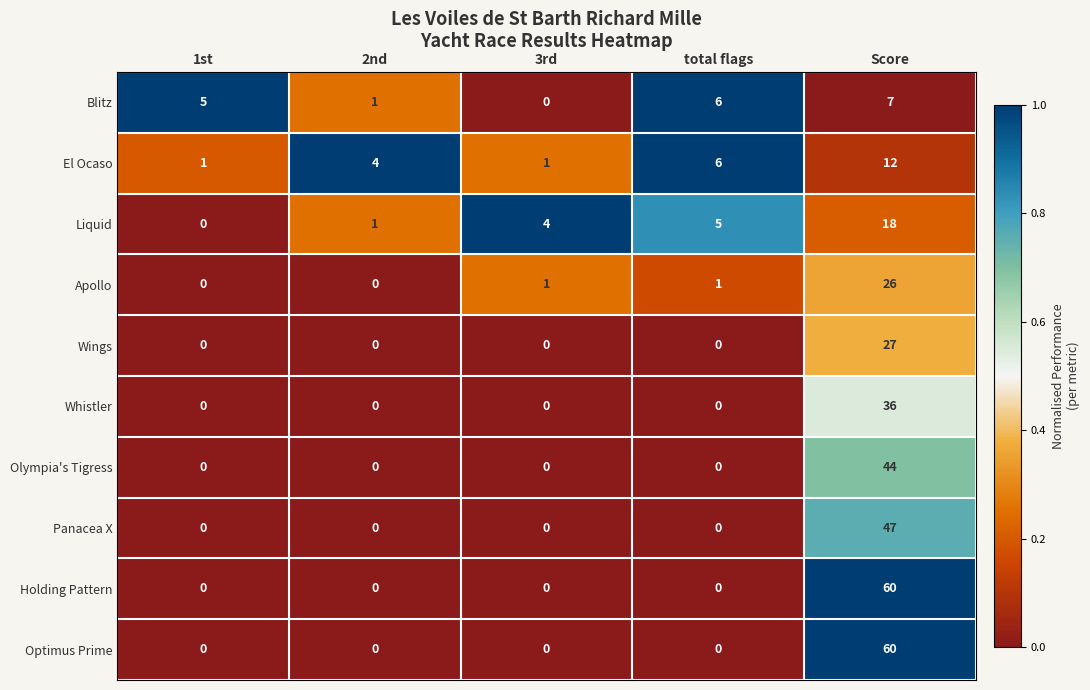

What is the greatest value displayed?

60